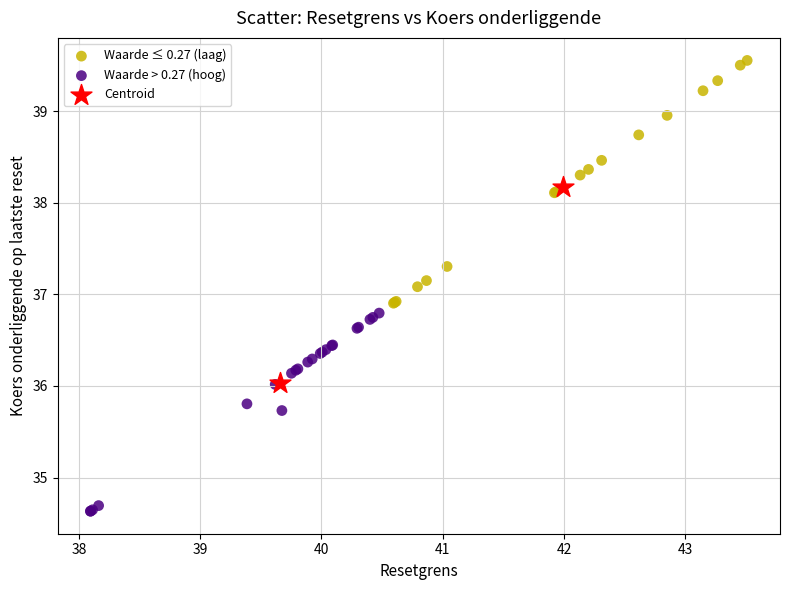

What are all the series names shown in the legend?

Waarde ≤ 0.27 (laag), Waarde > 0.27 (hoog), Centroid